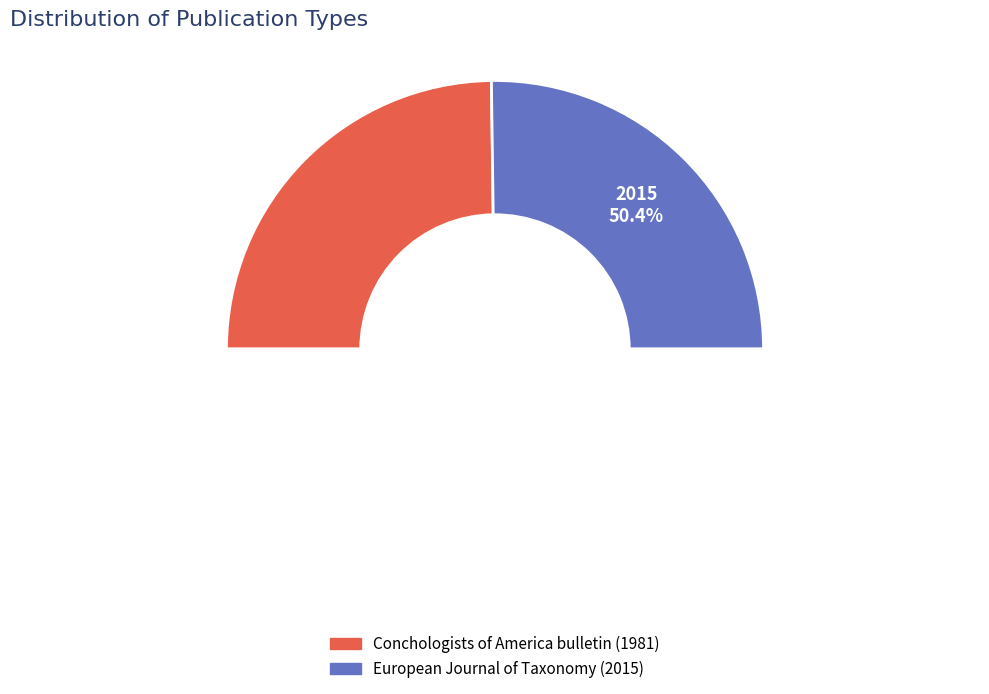

What is the ratio of the value at European Journal of Taxonomy to the value at Conchologists of America bulletin?

1.0